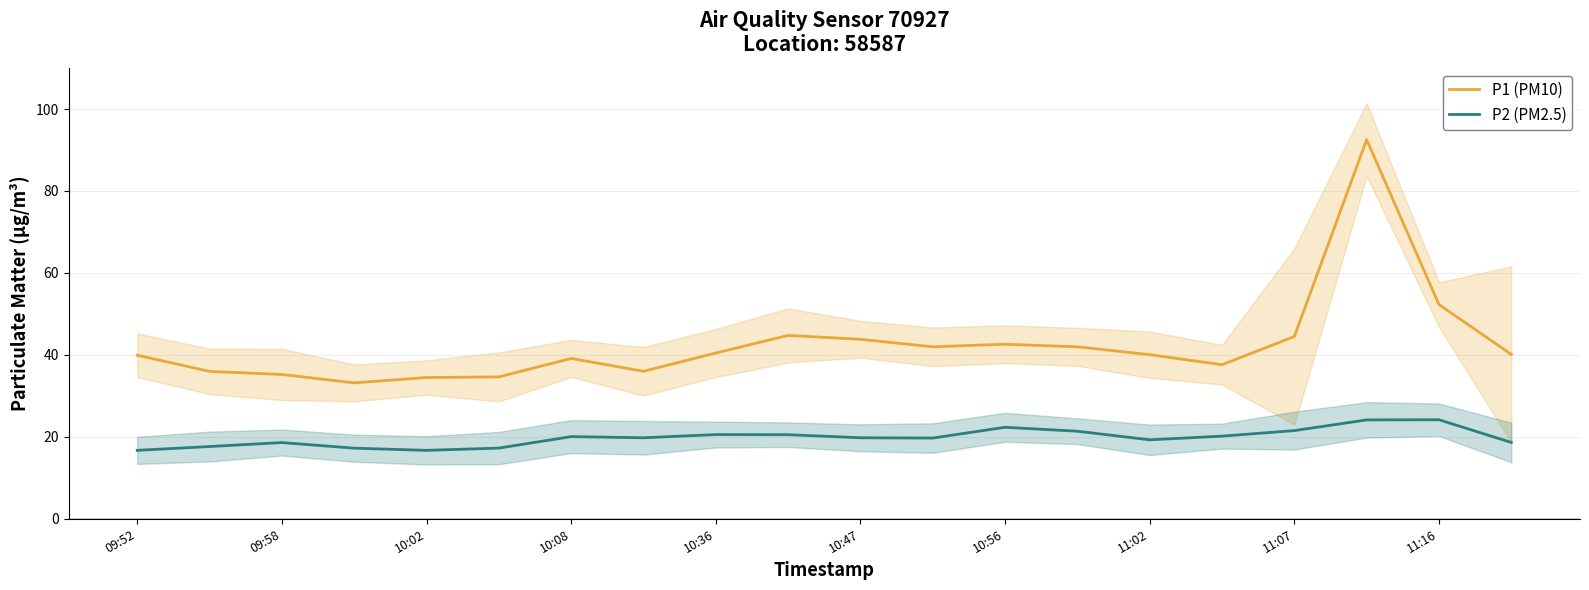

How many values in the P1 (PM10) series exceed 40?

11